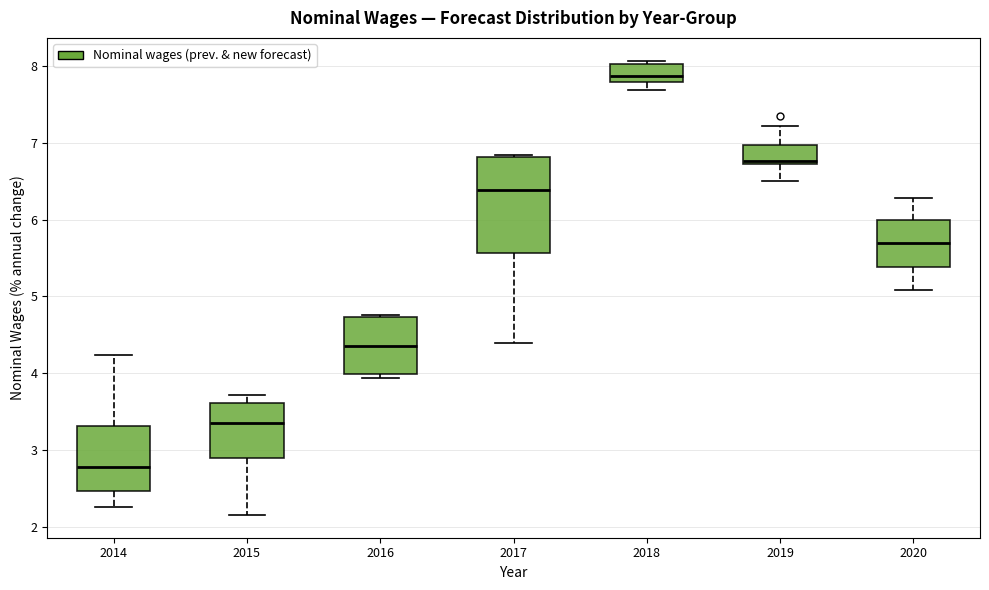

Reading left to right, read every box against the y-axis: the position of its median line, the range the box covers, and the ends of its whiskers. The values are not printed on the chart, so give them approximately, as read against the axis.

2014: median 2.8, box 2.5 to 3.3, whiskers 2.3 to 4.2
2015: median 3.4, box 2.9 to 3.6, whiskers 2.2 to 3.7
2016: median 4.4, box 4.0 to 4.7, whiskers 3.9 to 4.8
2017: median 6.4, box 5.6 to 6.8, whiskers 4.4 to 6.8
2018: median 7.9, box 7.8 to 8.0, whiskers 7.7 to 8.1
2019: median 6.8, box 6.7 to 7.0, whiskers 6.5 to 7.2
2020: median 5.7, box 5.4 to 6.0, whiskers 5.1 to 6.3